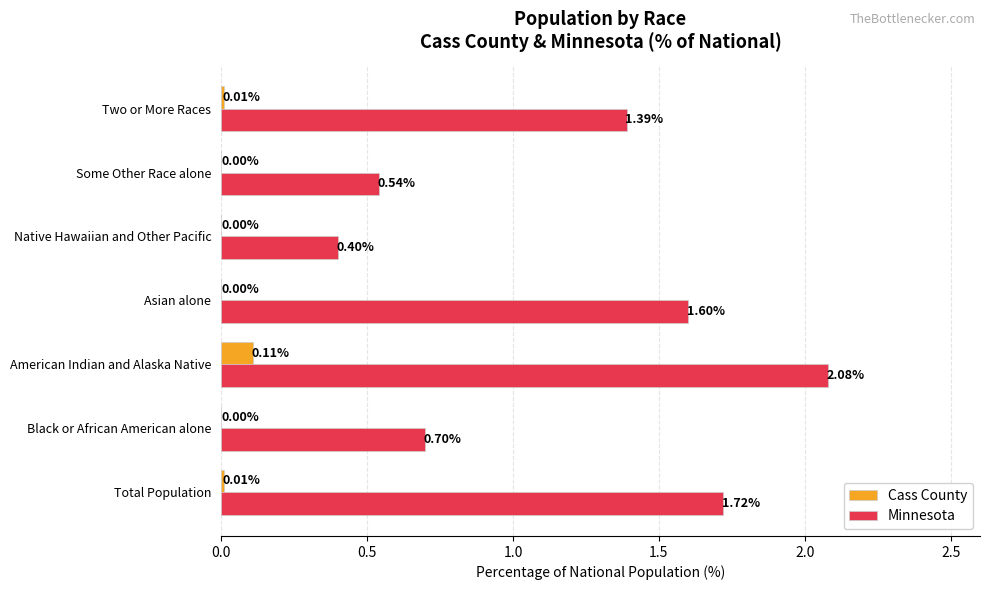

Which series changed the most between Black or African American alone and Two or More Races?

Minnesota